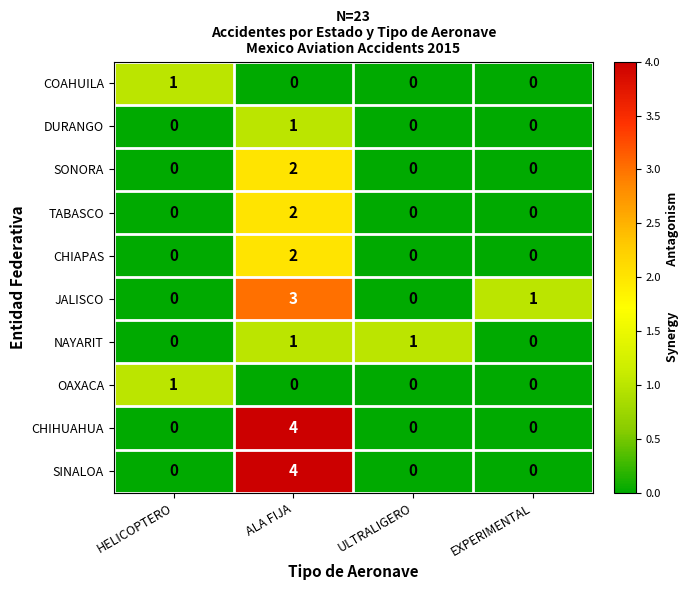

What is the sum of all JALISCO values?

4